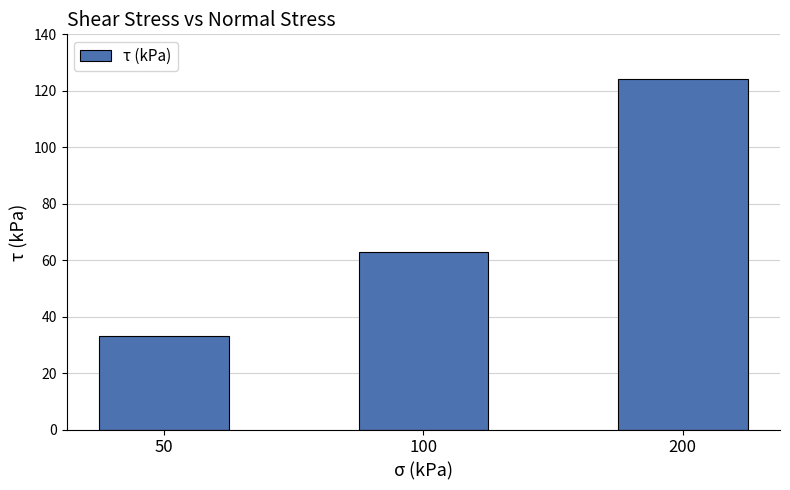

The value at 200 is 124. True or false?

True